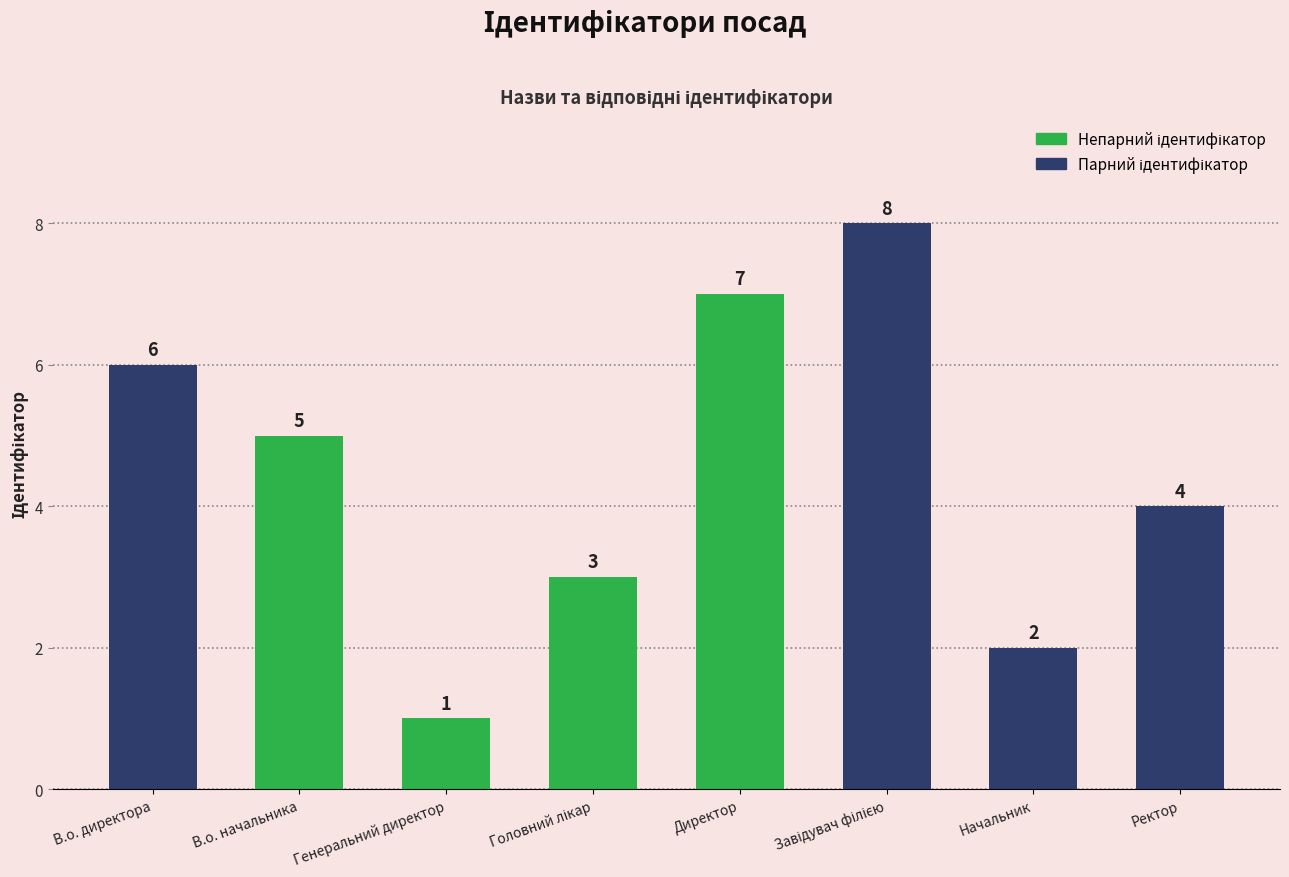

Reading left to right, extract all data points from this chart.

6	5	1	3	7	8	2	4